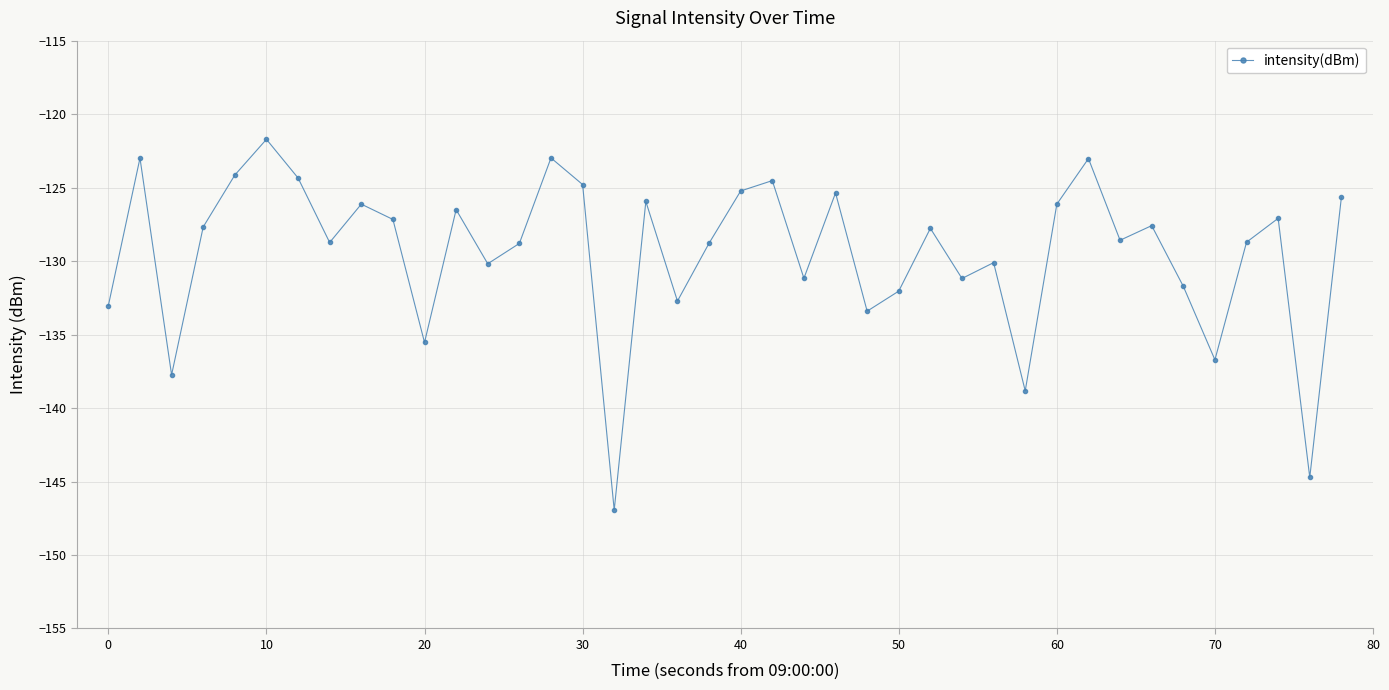

How many categories are shown in the chart?

40